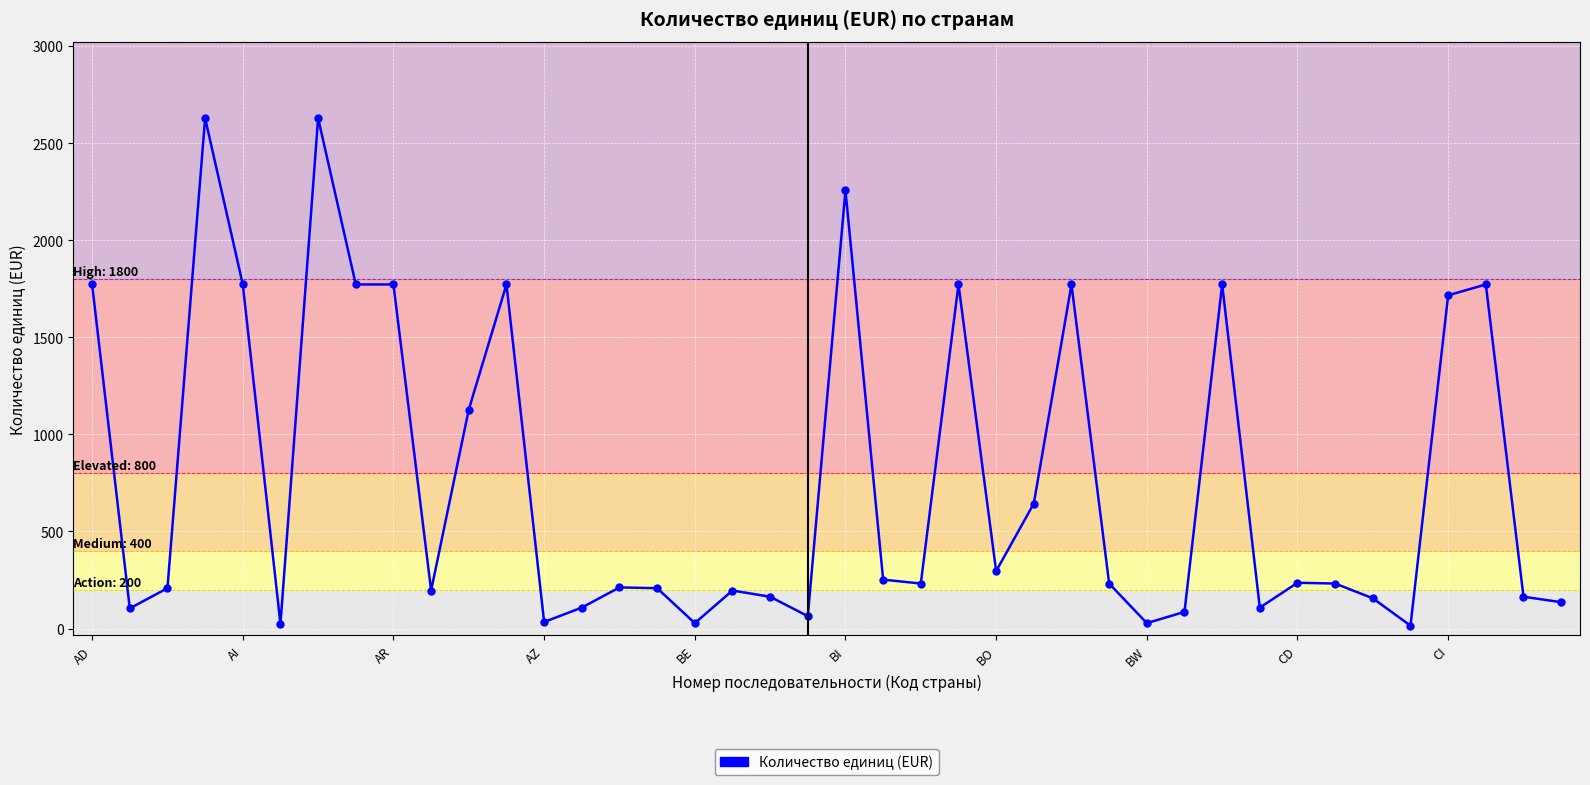

What is the difference between the maximum and minimum values?

2613